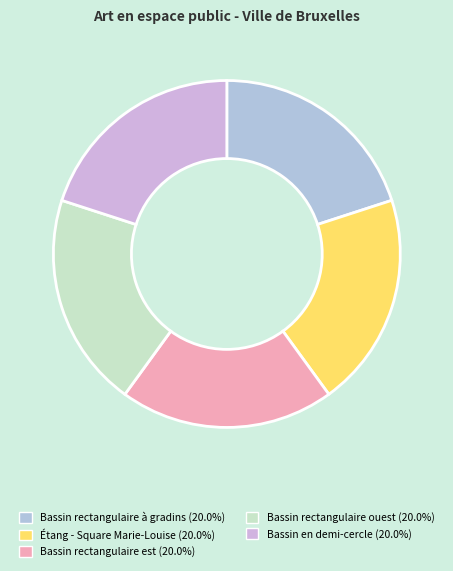

Does Étang - Square Marie-Louise represent more than half of the total?

No